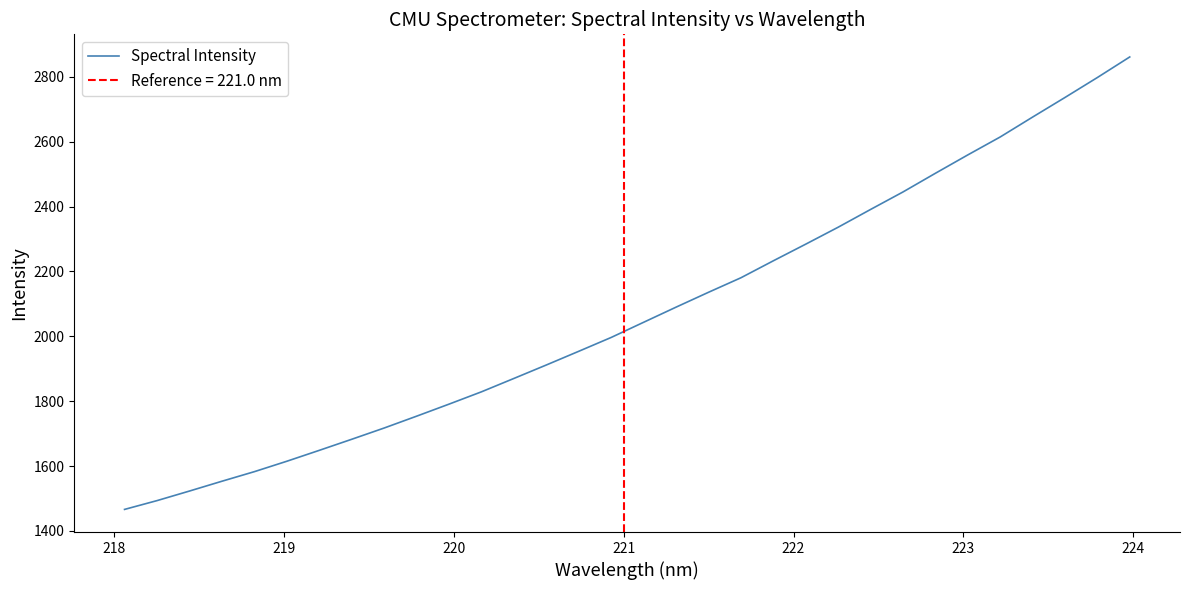

What is the lowest value of the Spectral Intensity series?

1466.5